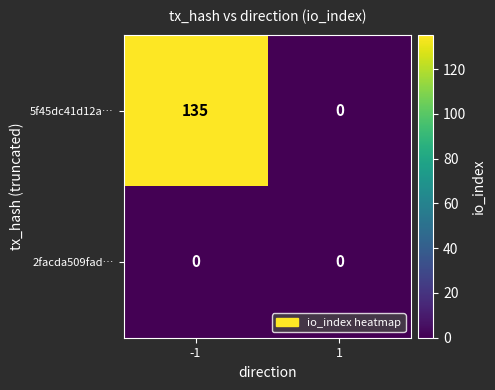

What is the difference between the maximum and minimum values in the 5f45dc41d12a… series?

135